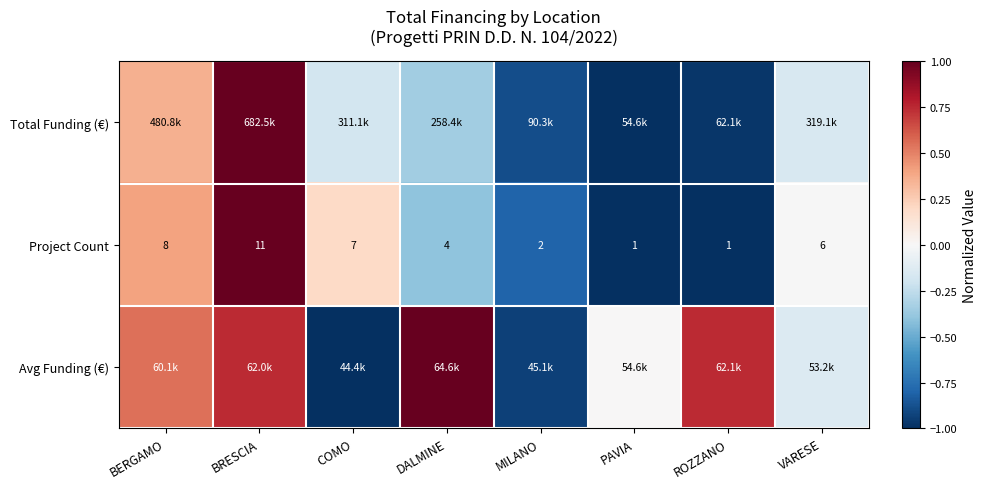

At which label does Project Count first exceed 6?

BERGAMO